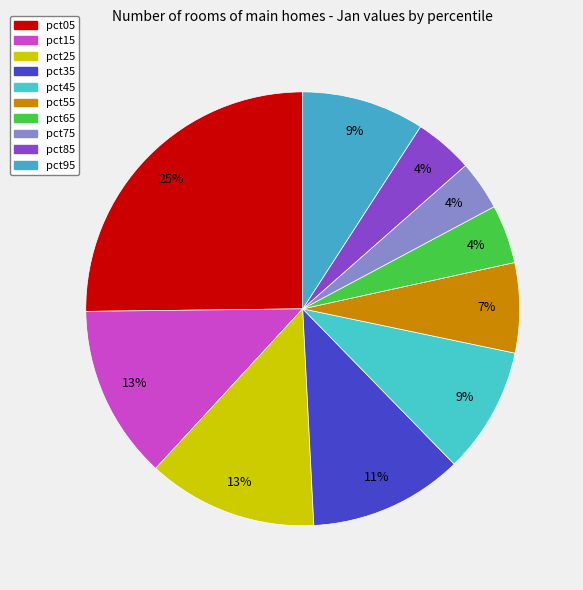

What is the largest slice in the pie chart?

pct05